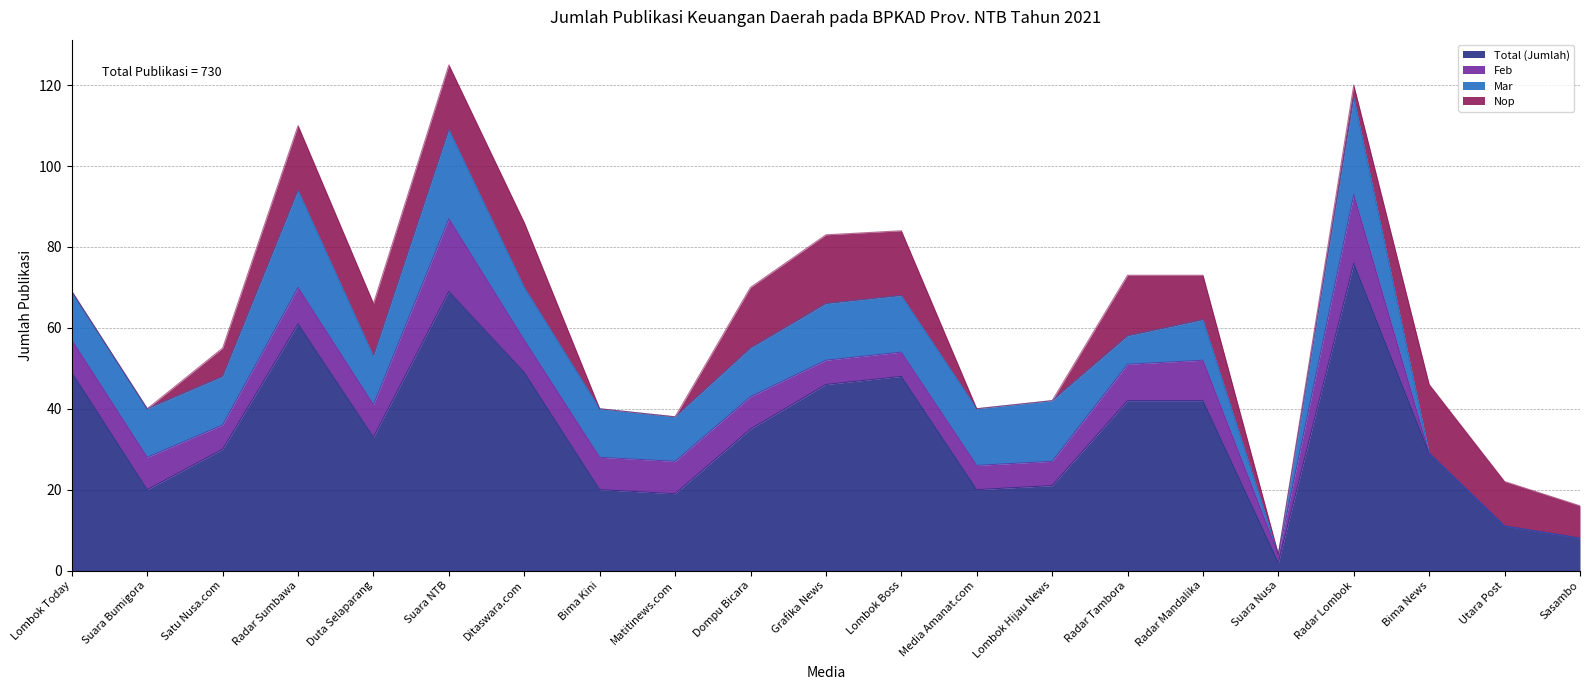

At which category does Mar reach its first local valley?

Duta Selaparang